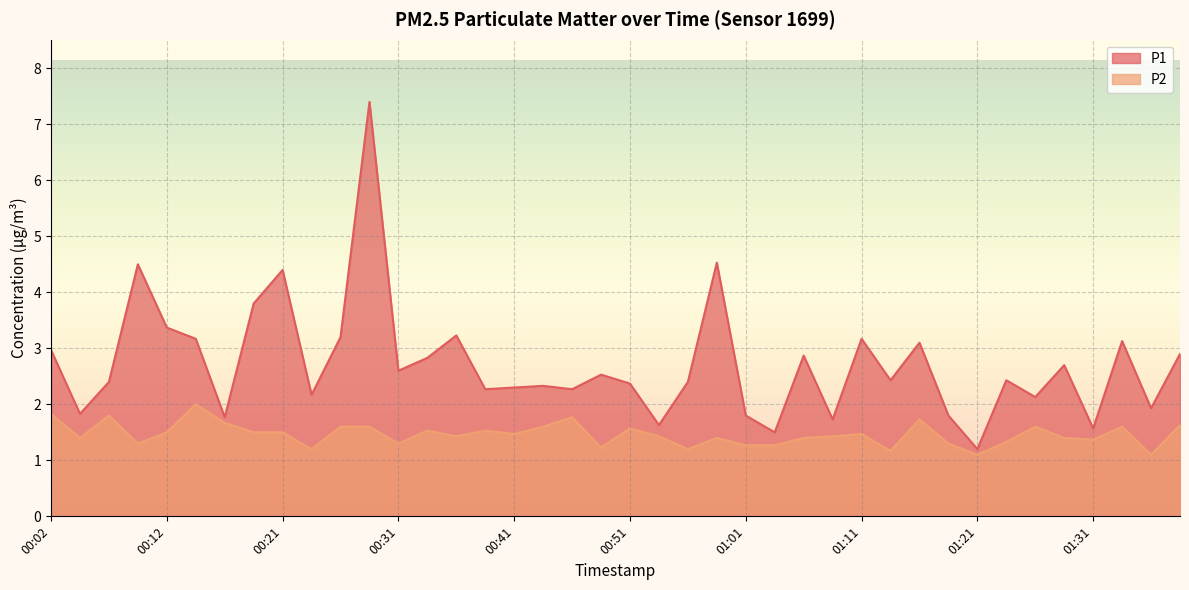

What is the label of the 15th point from the right?

01:03